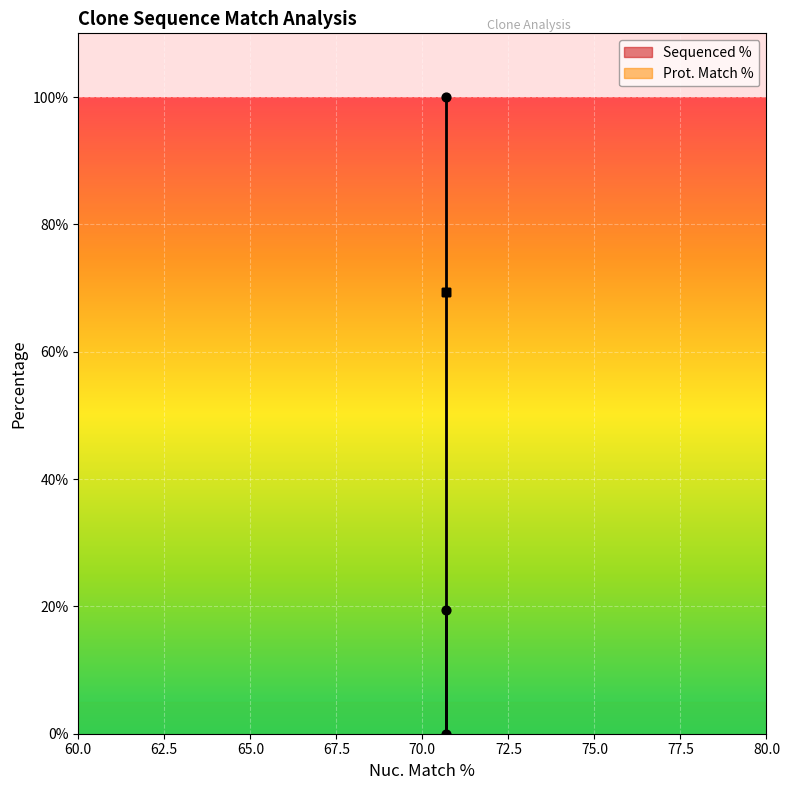

What is the change in value from 70.7 to 70.7?

-100.0